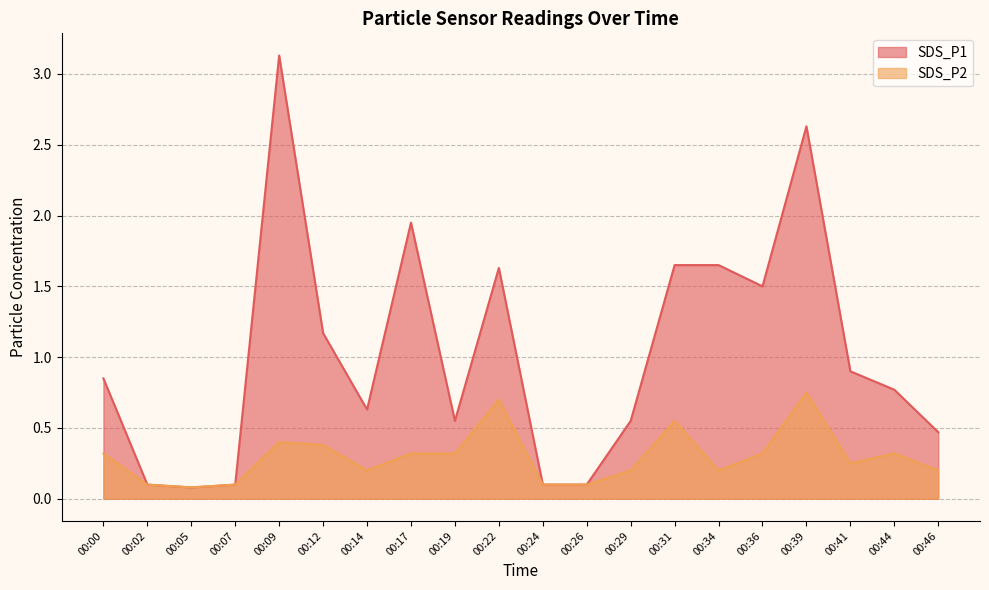

Is the value of SDS_P1 at 00:41 greater than the value of SDS_P2 at 00:12?

Yes